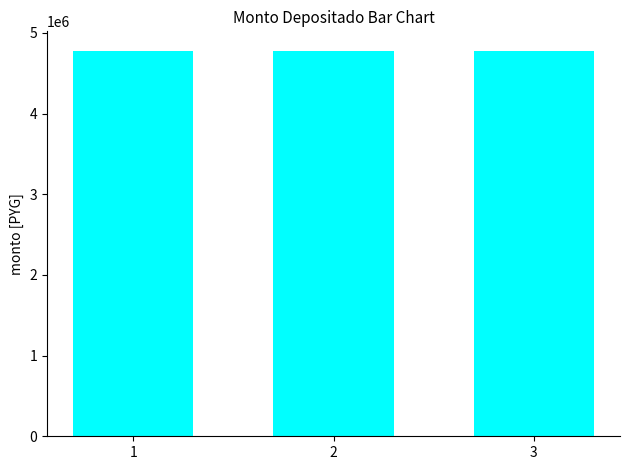

Count the number of data series in this chart.

1